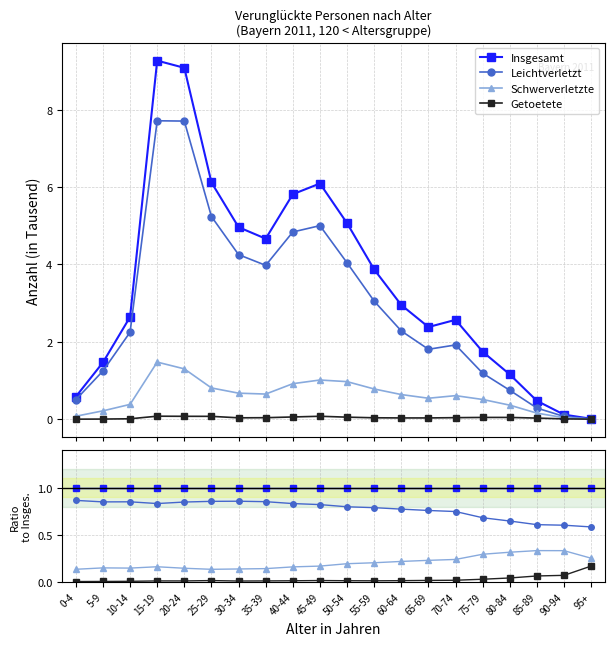

Rank the series at 15-19 from highest to lowest value.

Insgesamt, Leichtverletzt, Schwerverletzte, Getoetete